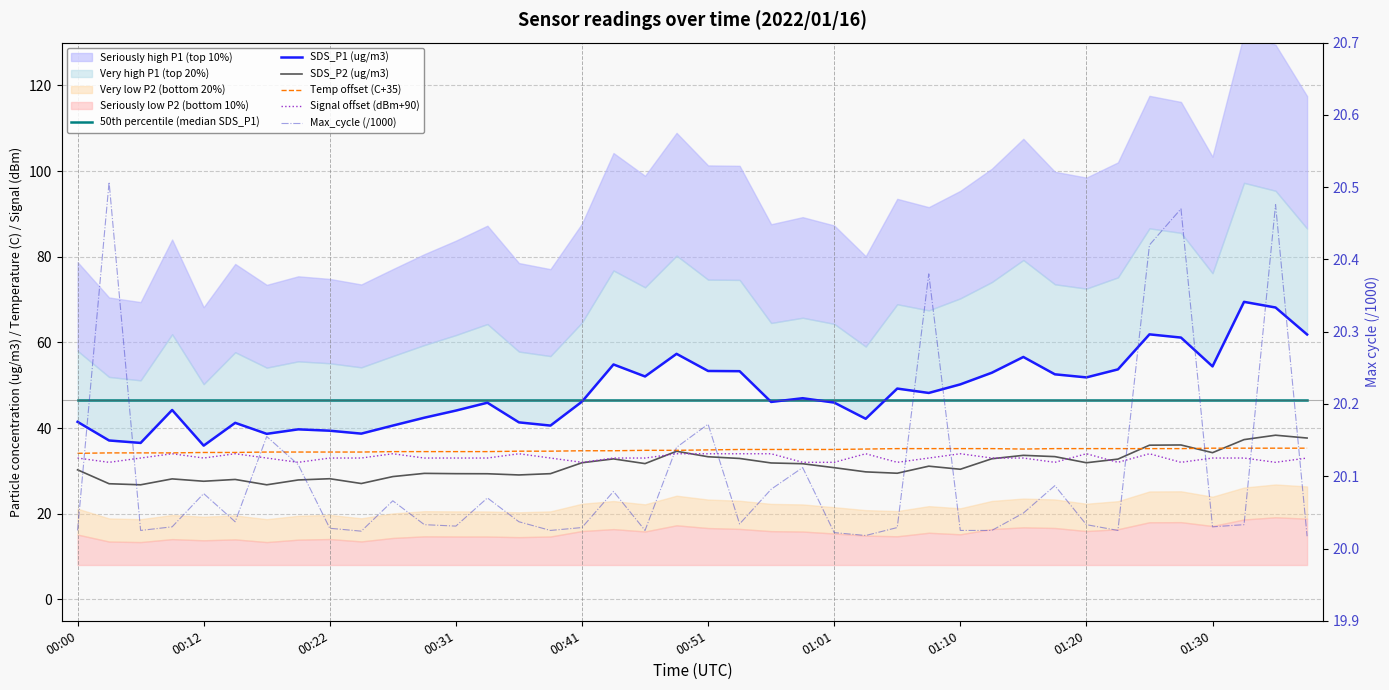

The value of Max_cycle (/1000) at 11 is 13.1. True or false?

False